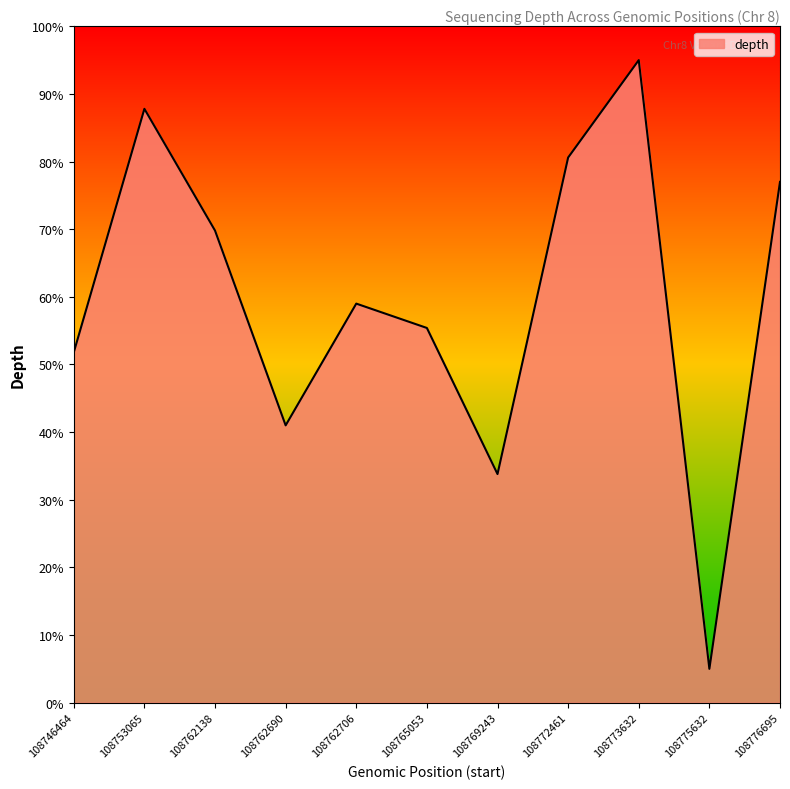

List the labels in order of value, smallest first.

108775632, 108769243, 108762690, 108746464, 108765053, 108762706, 108762138, 108776695, 108772461, 108753065, 108773632